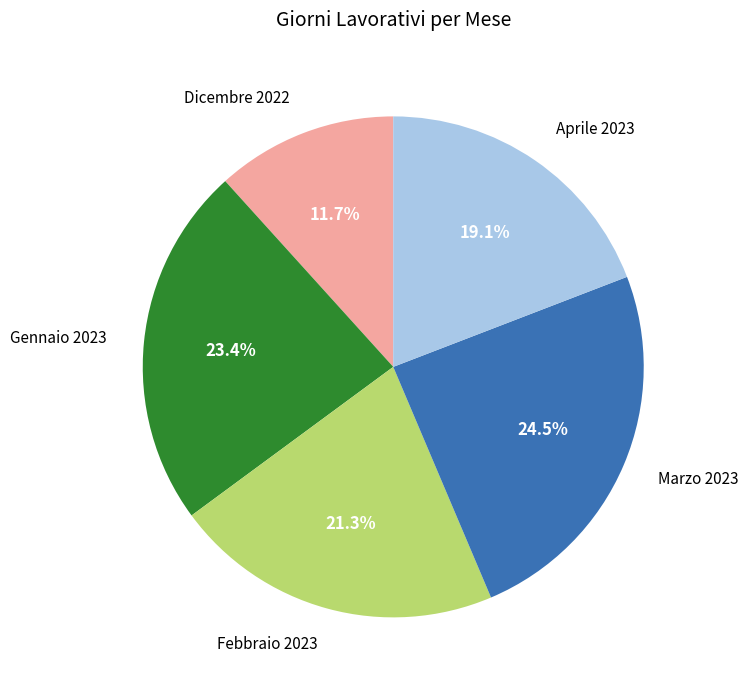

Do Febbraio 2023 and Dicembre 2022 together represent more than half of the pie?

No